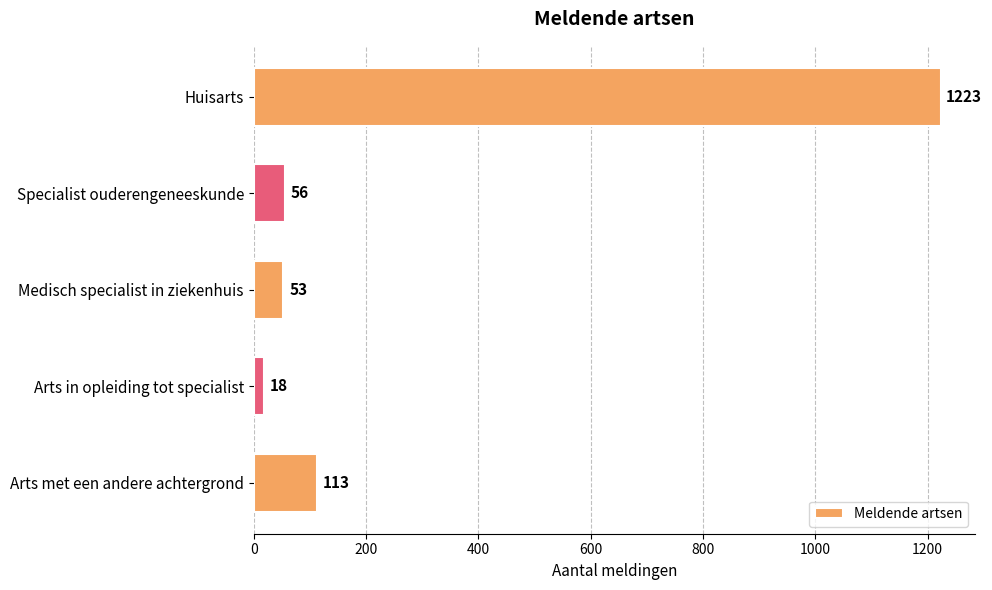

What is the average value?

293